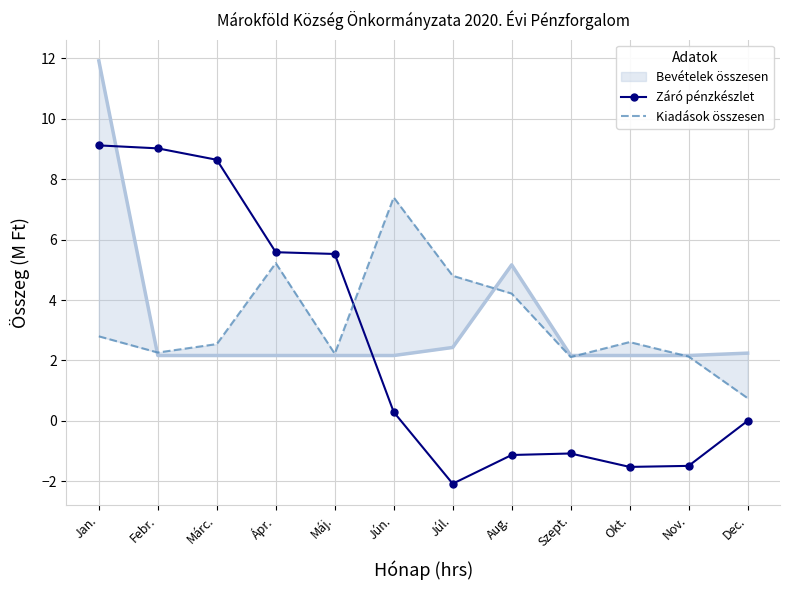

How many data points in Kiadások összesen are above 2?

11